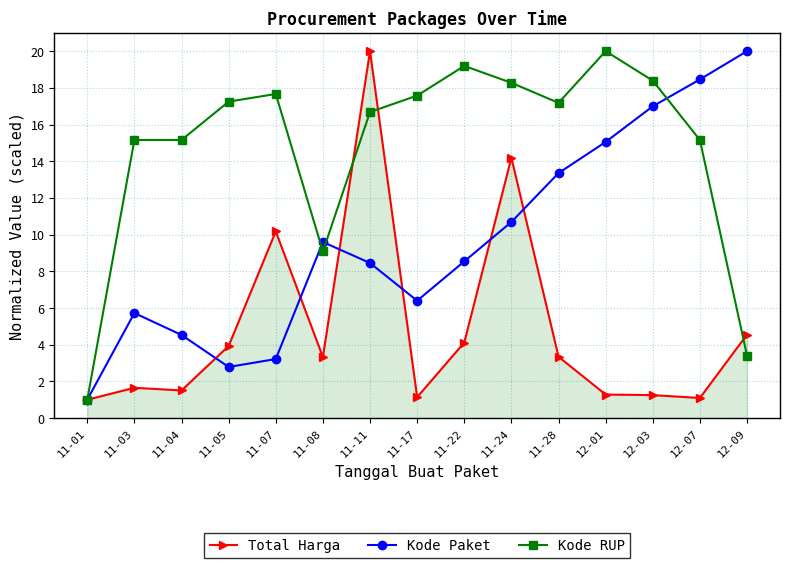

Reading left to right, transcribe all the data shown in this chart.

Total Harga: 11-01=1.0	11-03=1.7	11-04=1.5	11-05=3.9	11-07=10.2	11-08=3.3	11-11=20.0	11-17=1.1	11-22=4.1	11-24=14.2	11-28=3.3	12-01=1.3	12-03=1.3	12-07=1.1	12-09=4.6
Kode Paket: 11-01=1.0	11-03=5.7	11-04=4.5	11-05=2.8	11-07=3.2	11-08=9.6	11-11=8.5	11-17=6.4	11-22=8.5	11-24=10.7	11-28=13.4	12-01=15.1	12-03=17.0	12-07=18.5	12-09=20.0
Kode RUP: 11-01=1.0	11-03=15.2	11-04=15.2	11-05=17.2	11-07=17.7	11-08=9.1	11-11=16.7	11-17=17.6	11-22=19.2	11-24=18.3	11-28=17.2	12-01=20.0	12-03=18.4	12-07=15.2	12-09=3.4